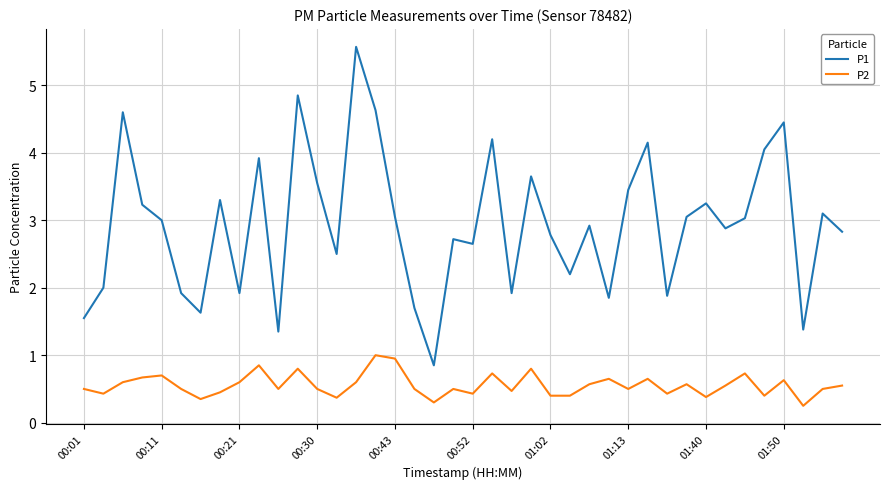

True or false: P1 and P2 cross at least once.

False